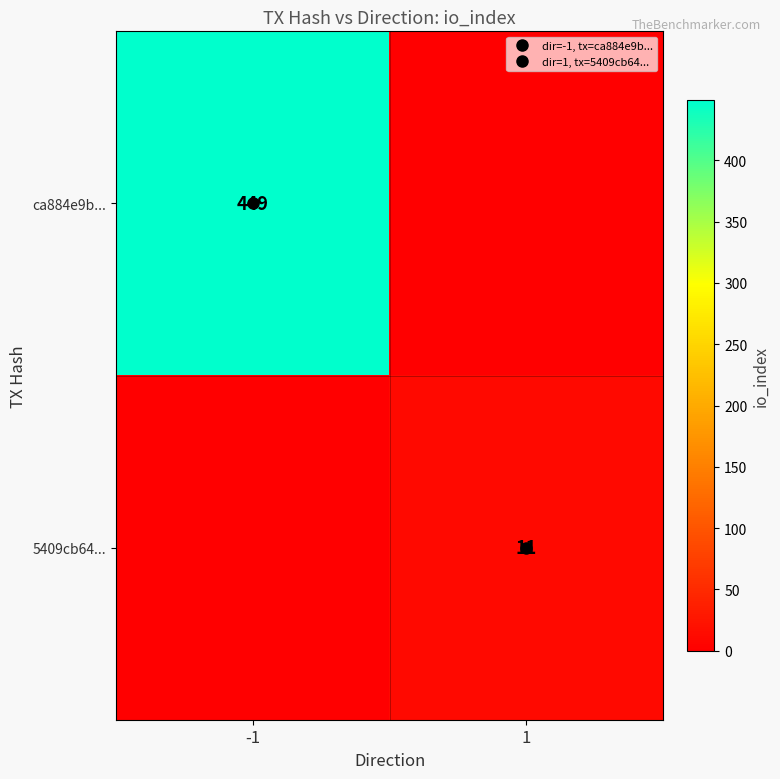

At which label does 5409cb64... reach its peak?

1